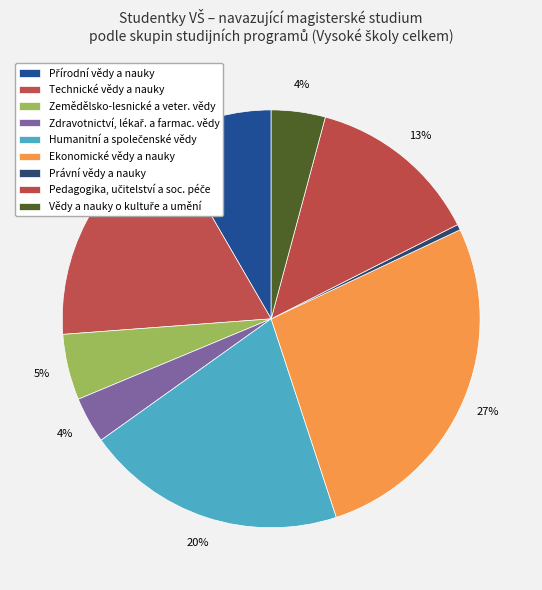

What percentage is the Humanitní a společenské vědy slice, to the nearest percent?

20%